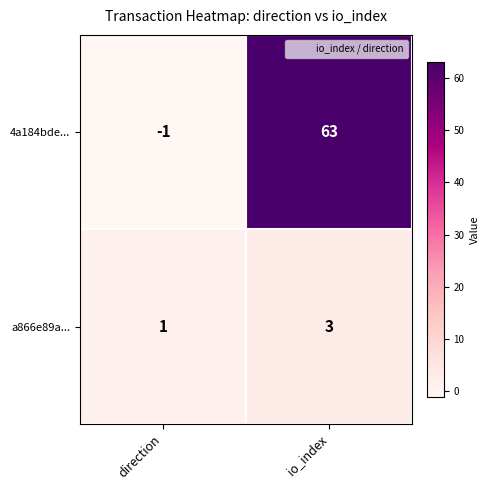

What value does the 4a184bde... series have at io_index, to the nearest 10?

60